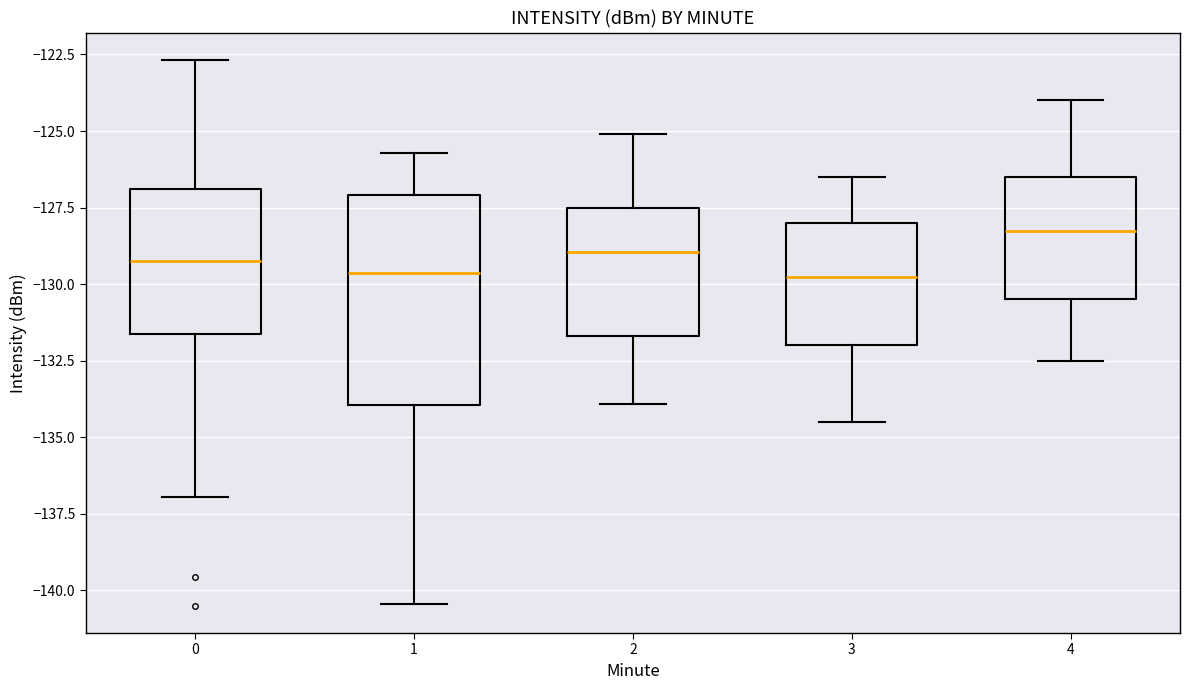

Reading left to right, transcribe this box plot: for each box, give where its median line is, the range the box spans, and where its two whiskers end, as read against the y-axis. The values are not printed on the chart, so give them approximately, as read against the axis.

0: median -129.0, box -131.5 to -127.0, whiskers -137.0 to -122.5
1: median -129.5, box -134.0 to -127.0, whiskers -140.5 to -125.5
2: median -129.0, box -131.5 to -127.5, whiskers -134.0 to -125.0
3: median -129.5, box -132.0 to -128.0, whiskers -134.5 to -126.5
4: median -128.0, box -130.5 to -126.5, whiskers -132.5 to -124.0